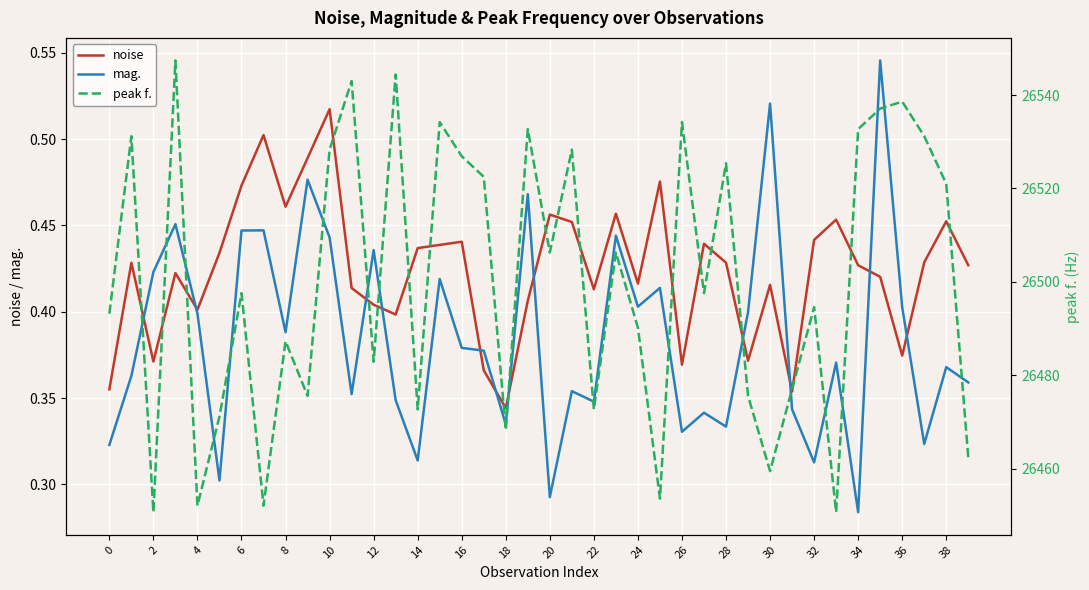

What is the difference between the maximum and second lowest values in the peak f. series?

96.7